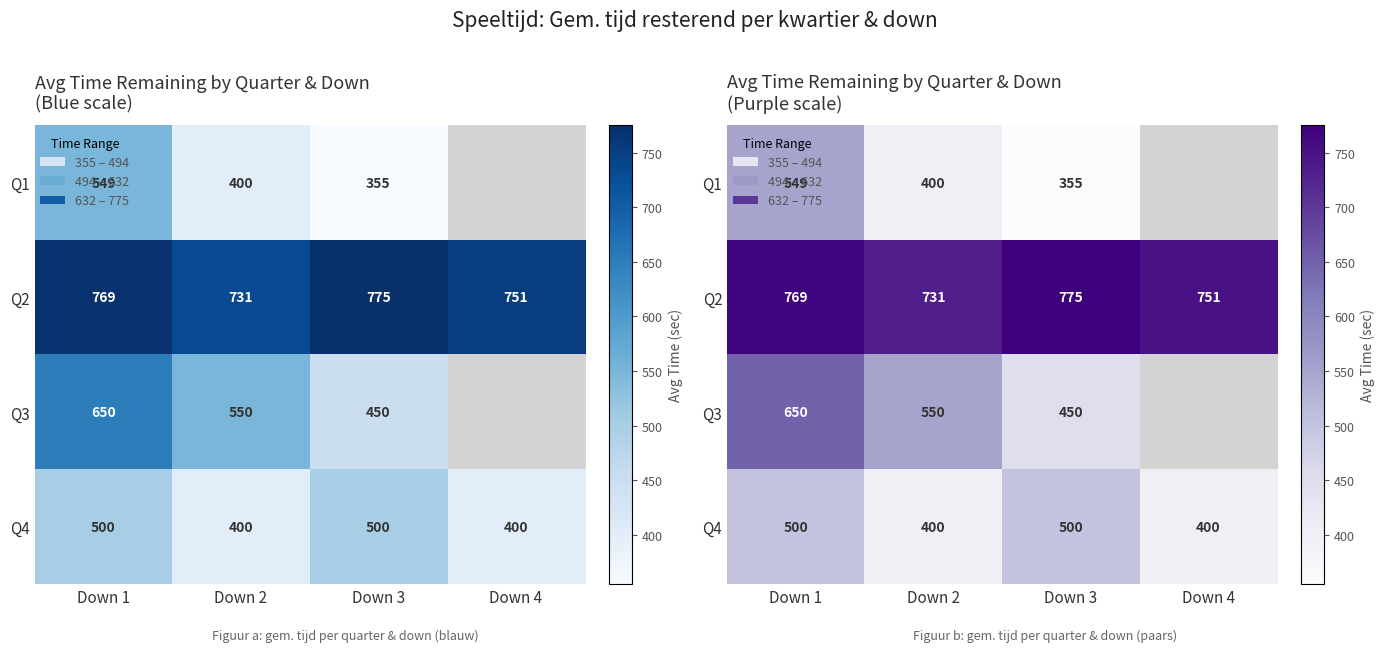

Read the Q1 value at Down 3.

355.0